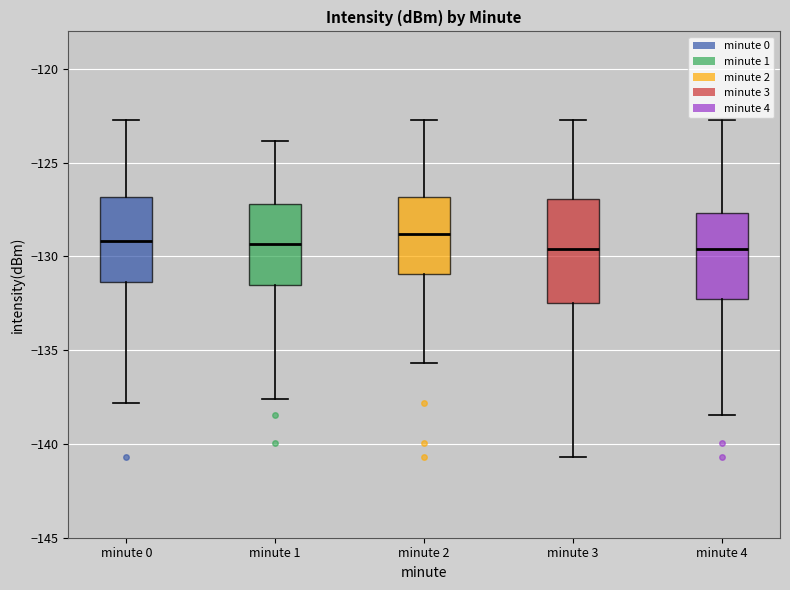

Reading left to right, transcribe this box plot: for each box, give where its median line is, the range the box spans, and where its two whiskers end, as read against the y-axis. The values are not printed on the chart, so give them approximately, as read against the axis.

minute 0: median -129.0, box -131.5 to -127.0, whiskers -138.0 to -122.5
minute 1: median -129.5, box -131.5 to -127.0, whiskers -137.5 to -124.0
minute 2: median -129.0, box -131.0 to -127.0, whiskers -135.5 to -122.5
minute 3: median -129.5, box -132.5 to -127.0, whiskers -140.5 to -122.5
minute 4: median -129.5, box -132.5 to -127.5, whiskers -138.5 to -122.5